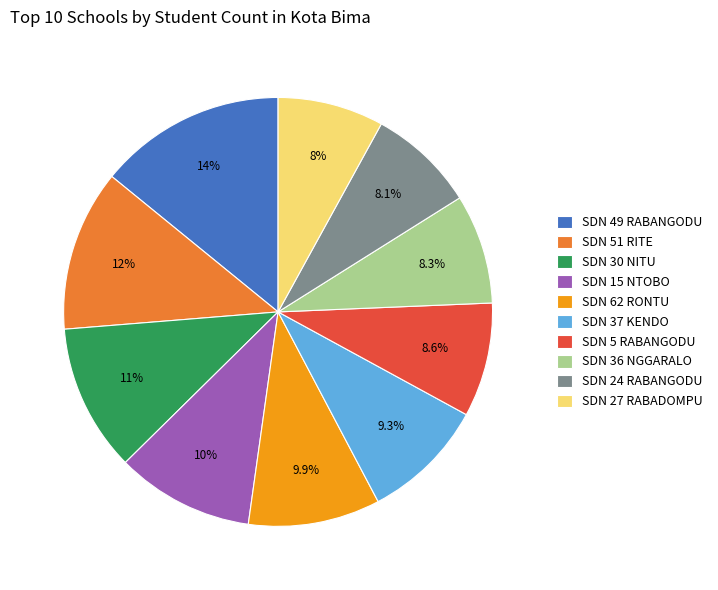

Which slice is the largest?

SDN 49 RABANGODU